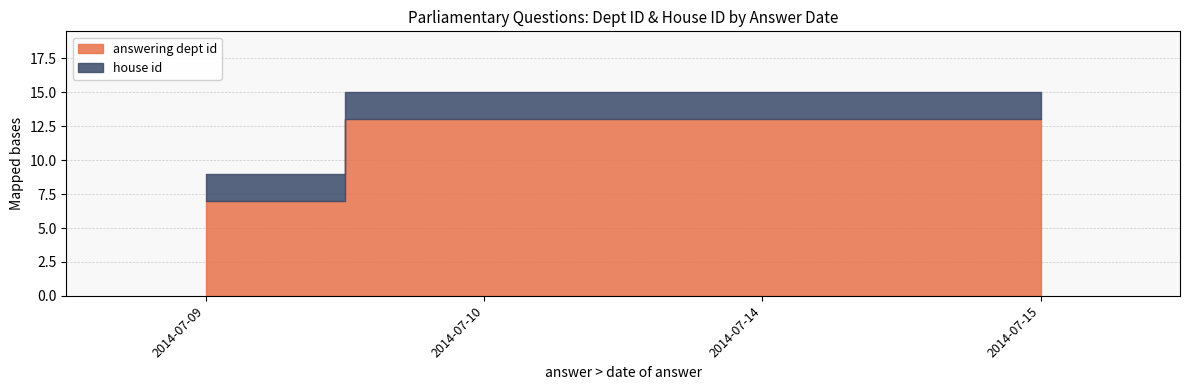

At 2014-07-14, list the series in order from largest to smallest.

answering dept id, house id